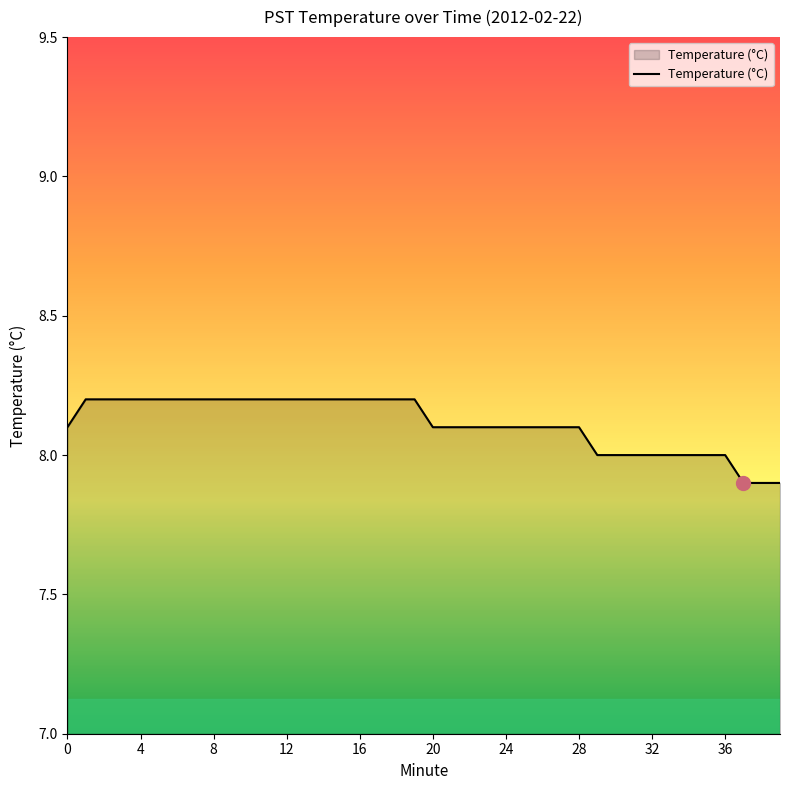

What is the greatest value displayed?

8.2